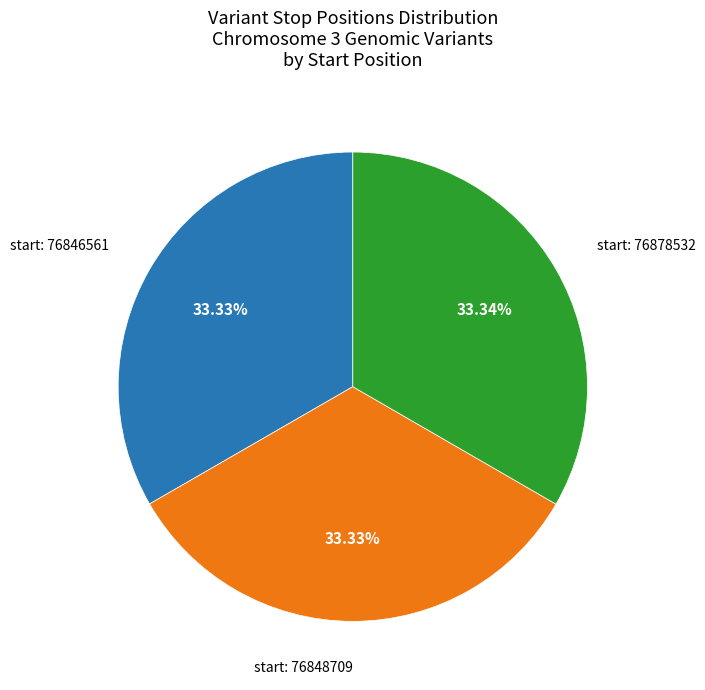

Is there any slice that represents more than half of the pie?

No